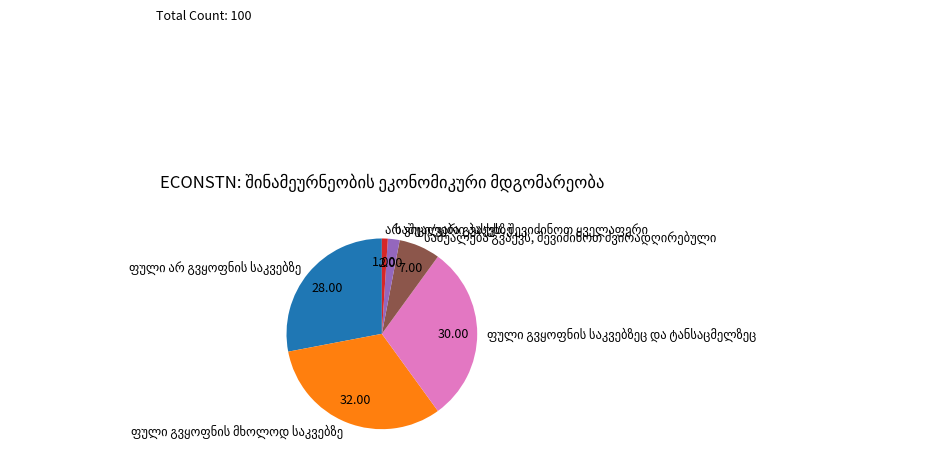

Is there any slice that represents more than half of the pie?

No